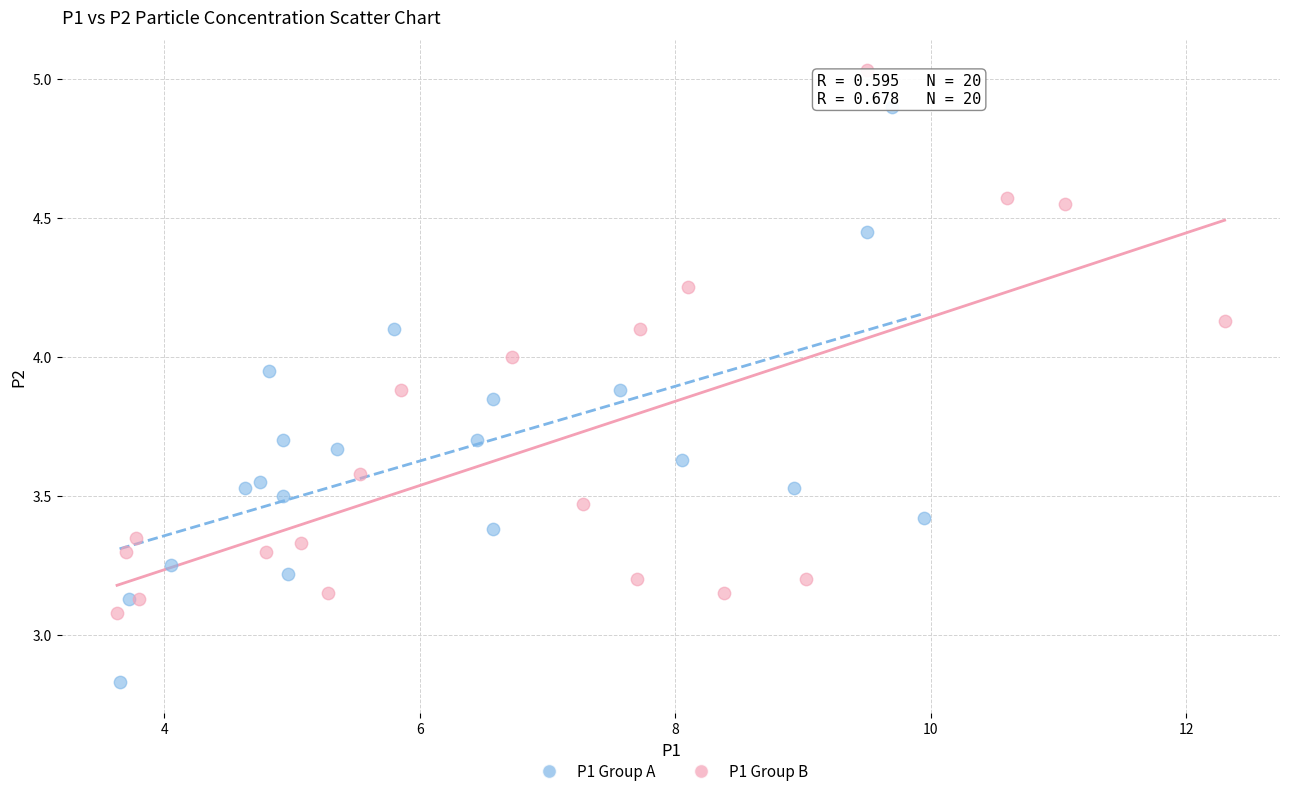

Which series contains the lowest Y value?

P1 Group A